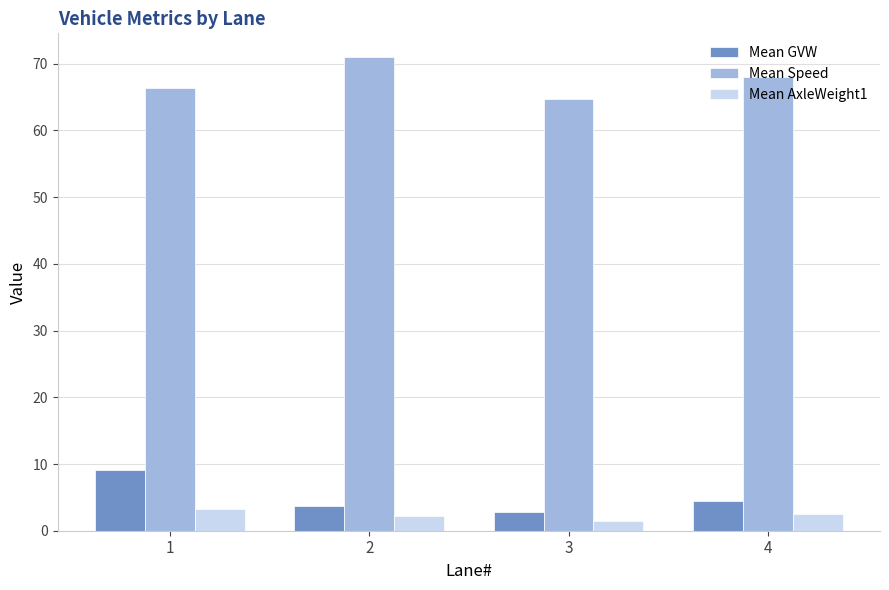

What is the difference between the highest and lowest values at 3?

63.1